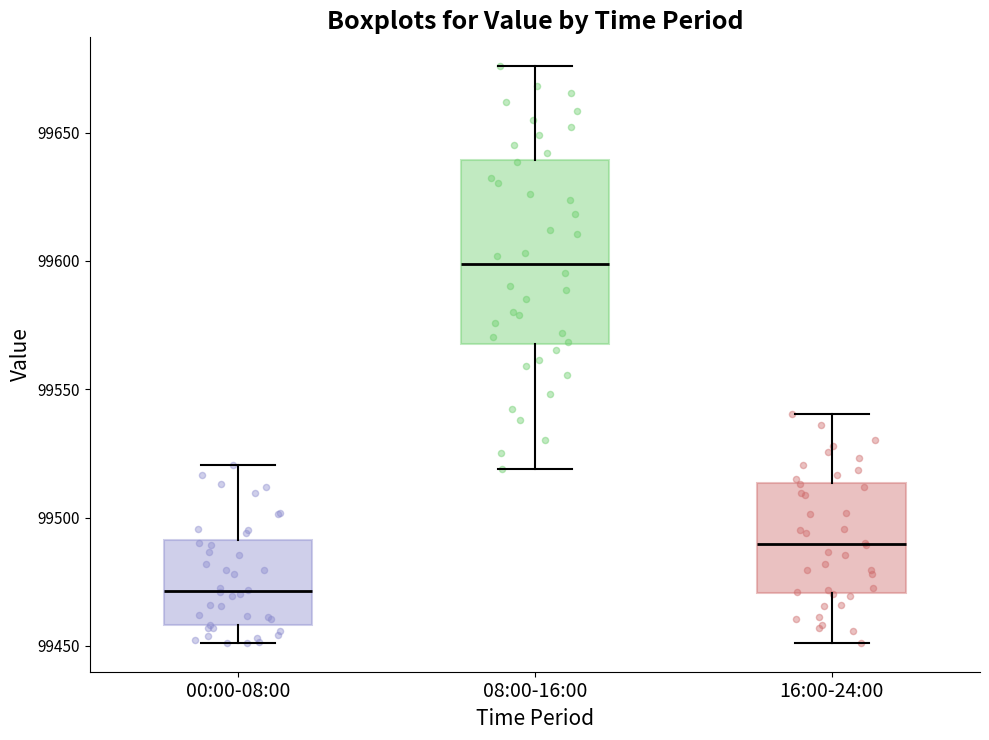

Comparing the boxes themselves (not the whiskers), which one is the tallest?

08:00-16:00